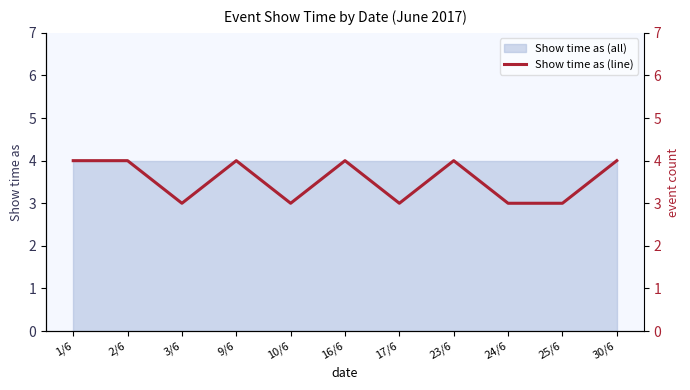

What is the change in value from 3/6 to 23/6?

+1